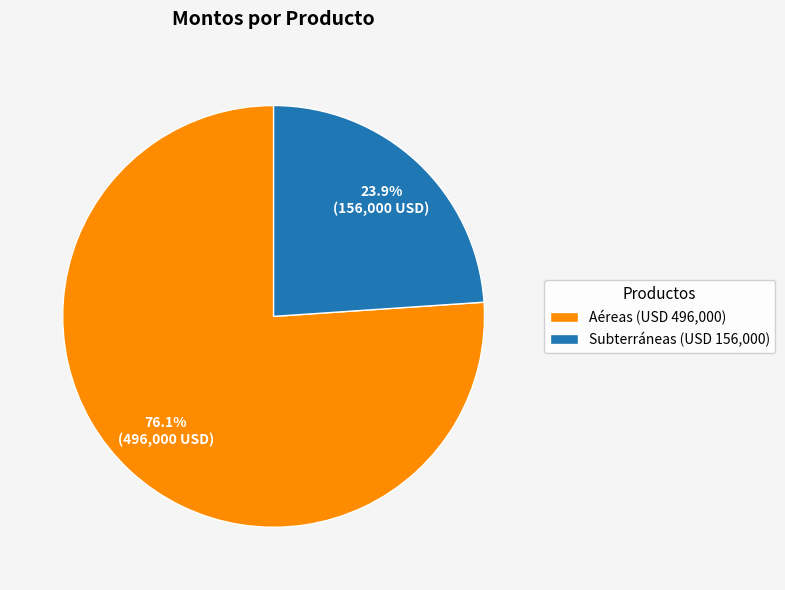

Rank the categories by value from lowest to highest.

Subterráneas (USD 156,000), Aéreas (USD 496,000)